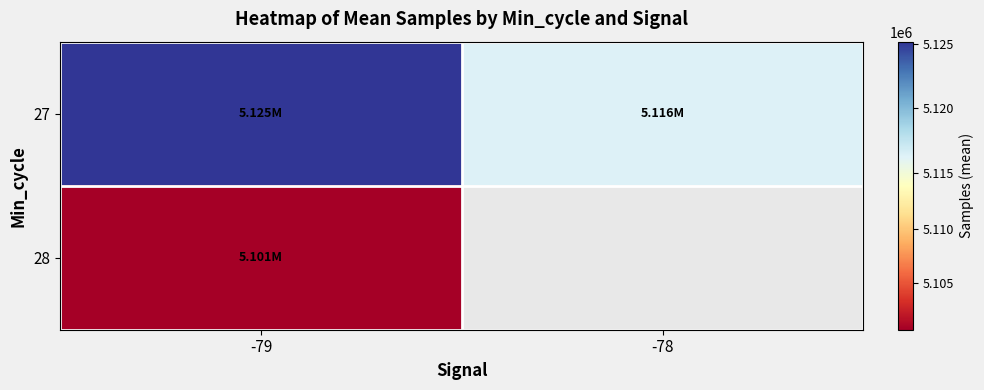

What value does the 27 series have at -78?

5116326.0